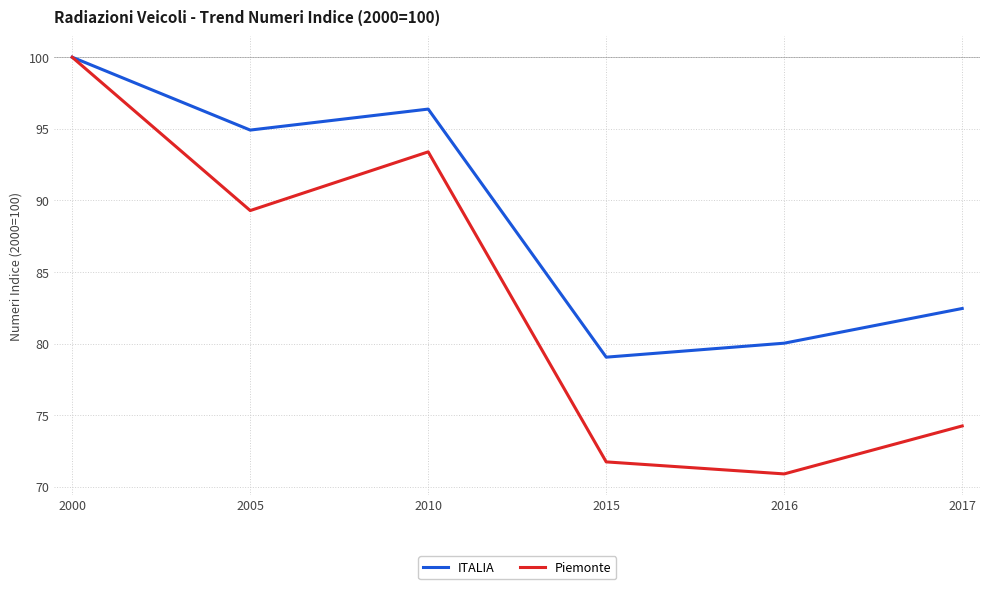

The Piemonte series shows 116.7 at 2017. True or false?

False